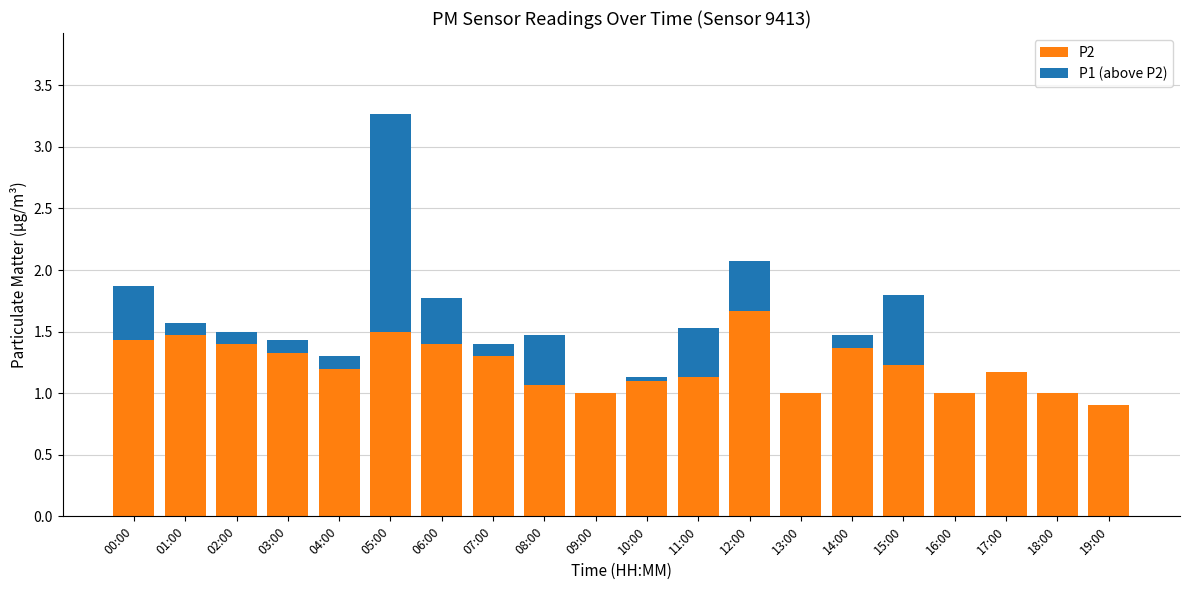

What is the total value across all series at 03:00?

1.4